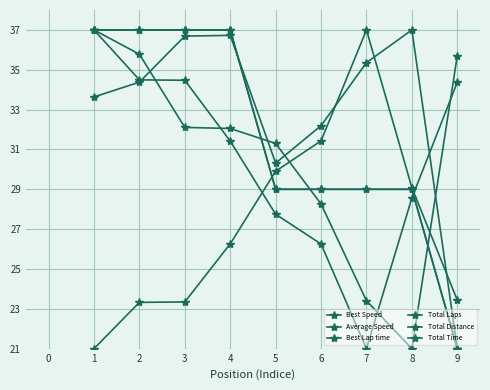

Read the Best Speed value at 4.

31.4